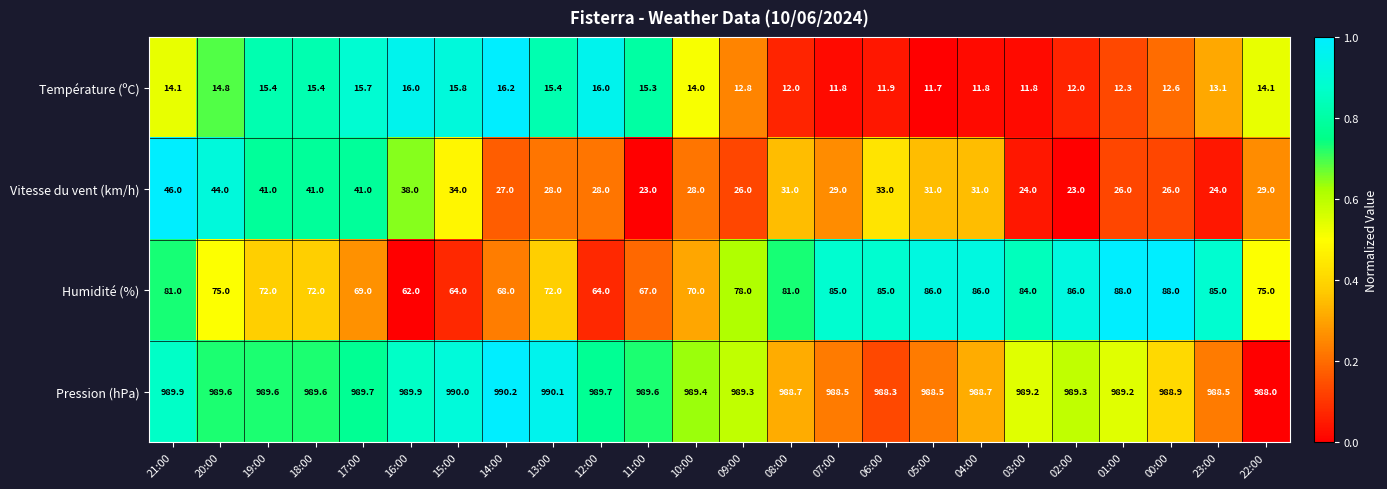

What is the maximum value shown in the chart?

990.2